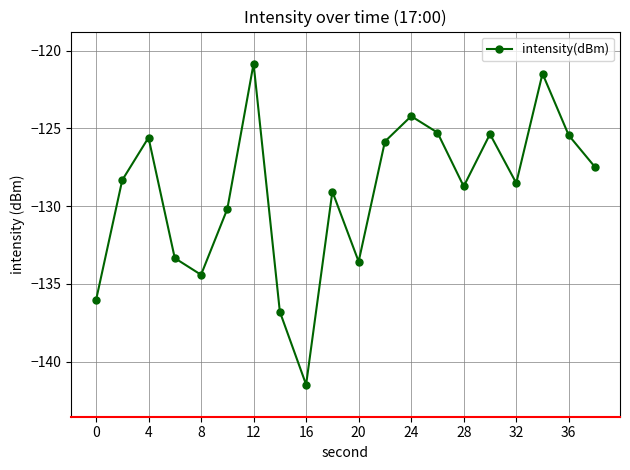

How many data points are above -128?

9